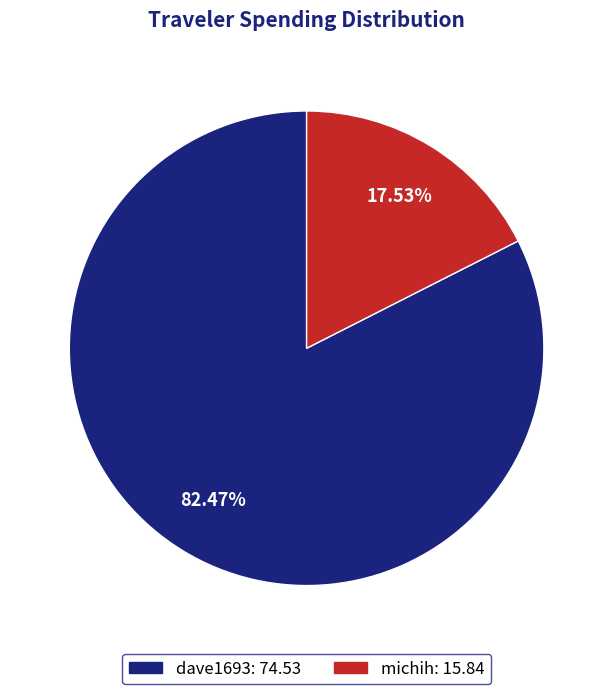

Does any single category account for the majority?

Yes